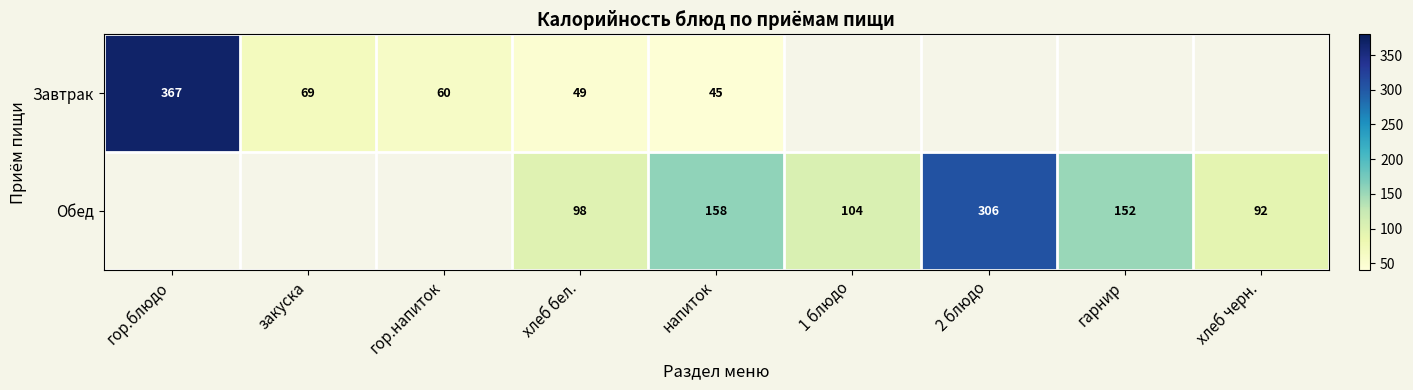

What is the difference between the highest and lowest values at хлеб бел.?

49